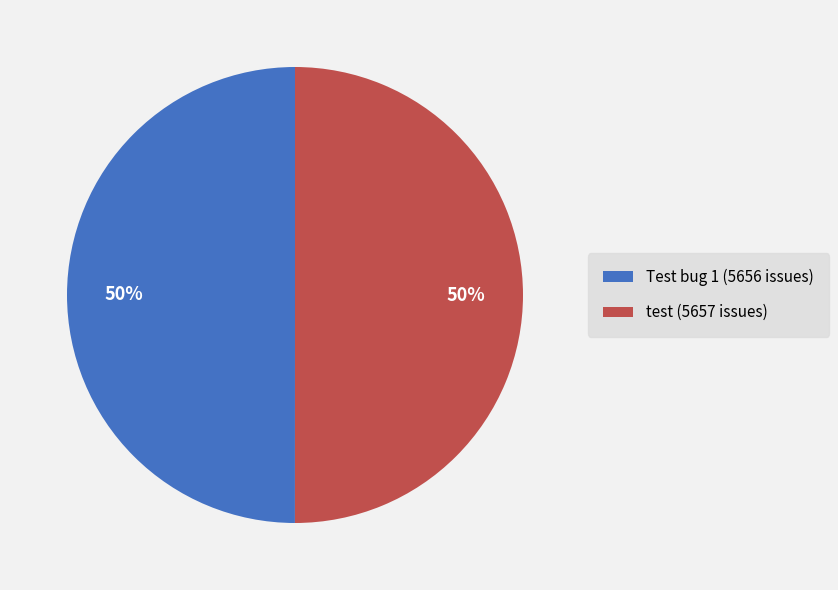

What percentage is the Test bug 1 slice, to the nearest percent?

50%